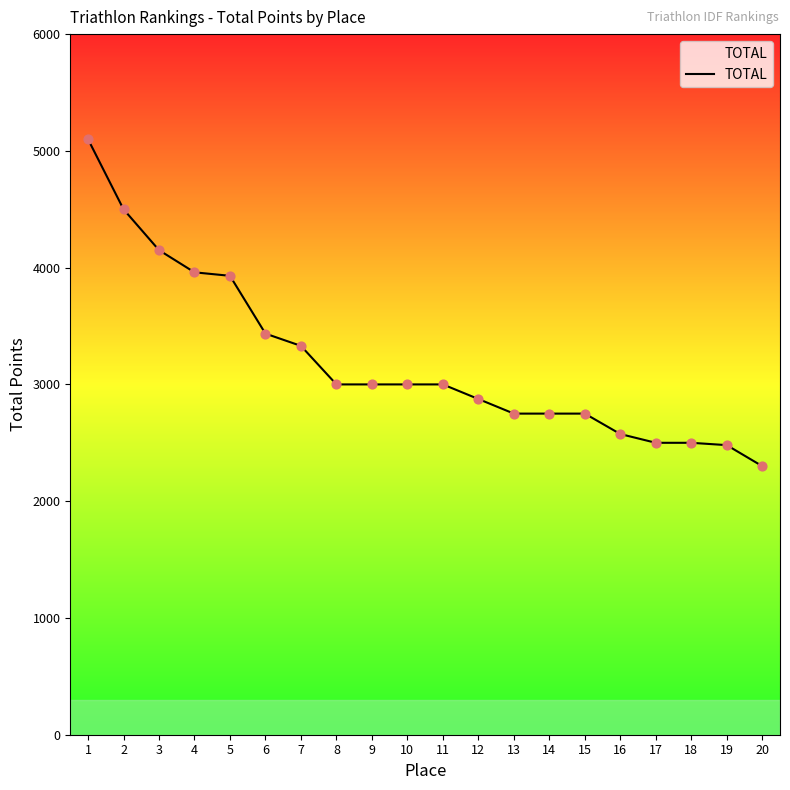

What is the ratio of the value at 7 to the value at 11?

1.1